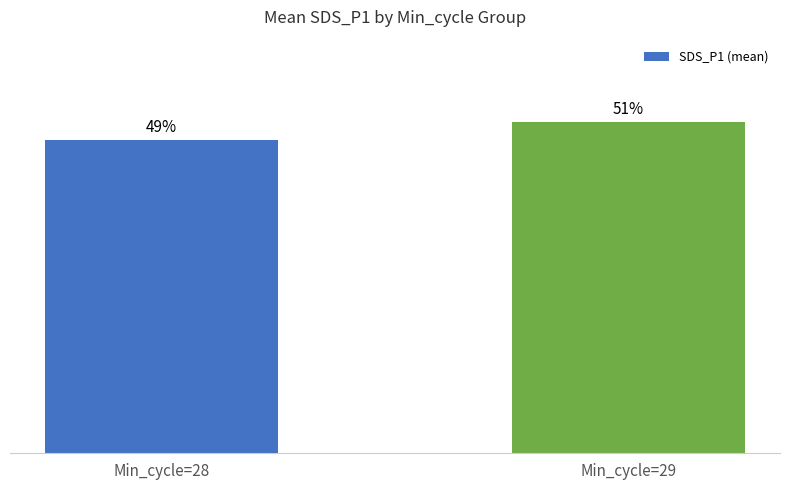

Are the bars horizontal?

No